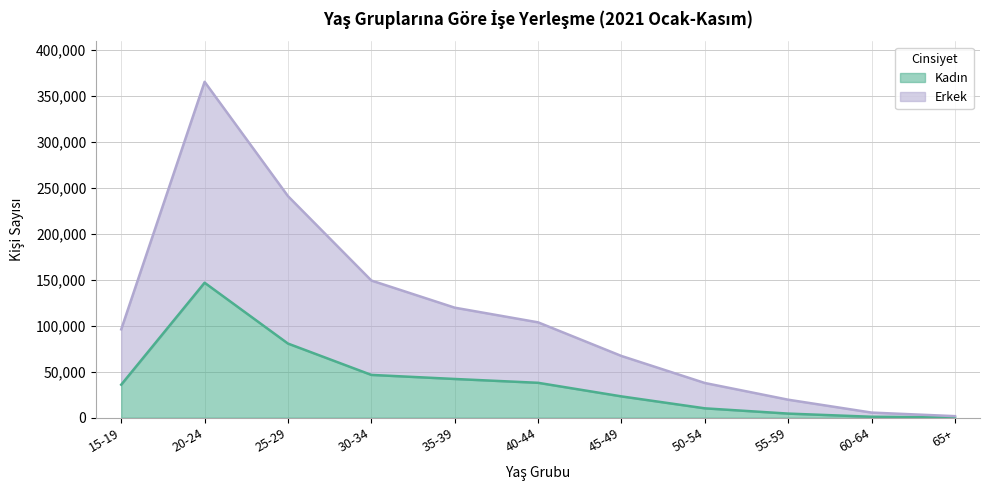

At which category is the sum across all series the highest?

20-24